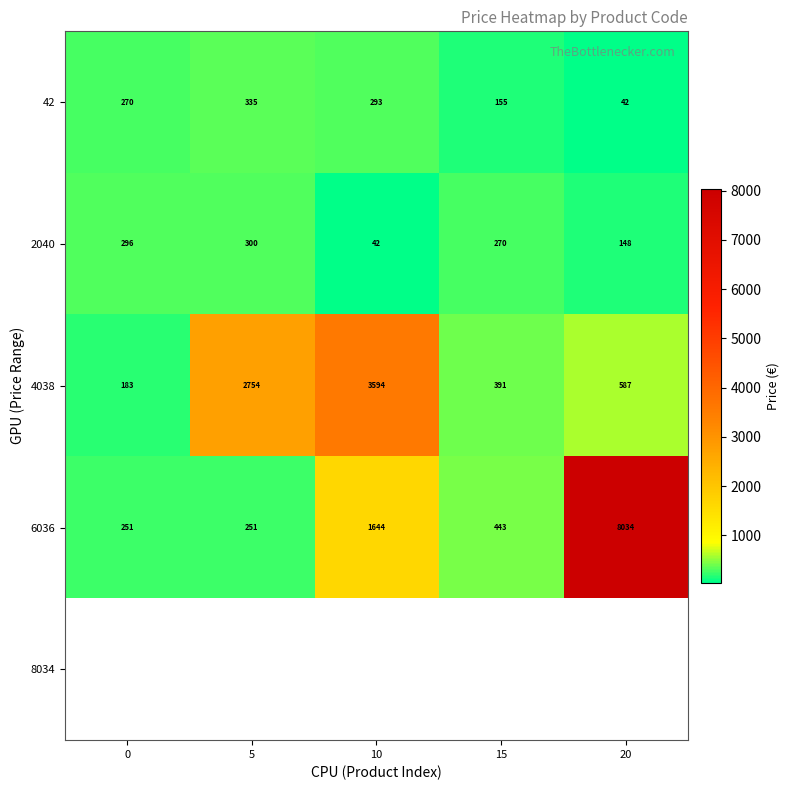

True or false: 42 has a value of 335 at 5.

True